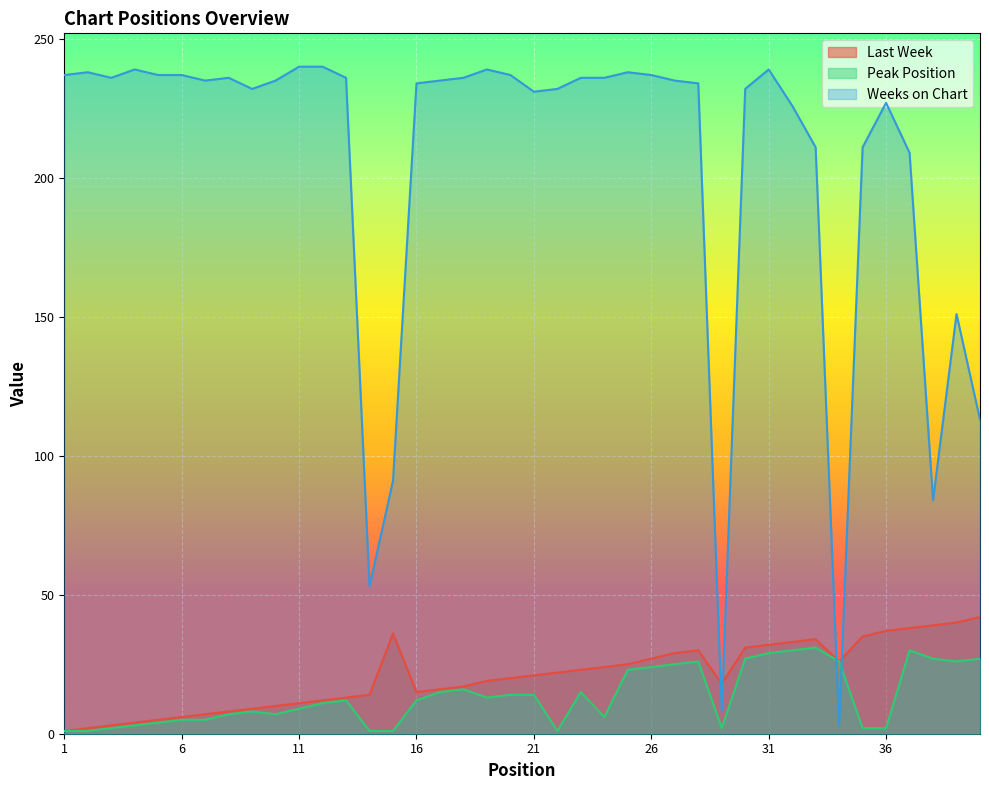

At which category is the sum across all series the highest?

31